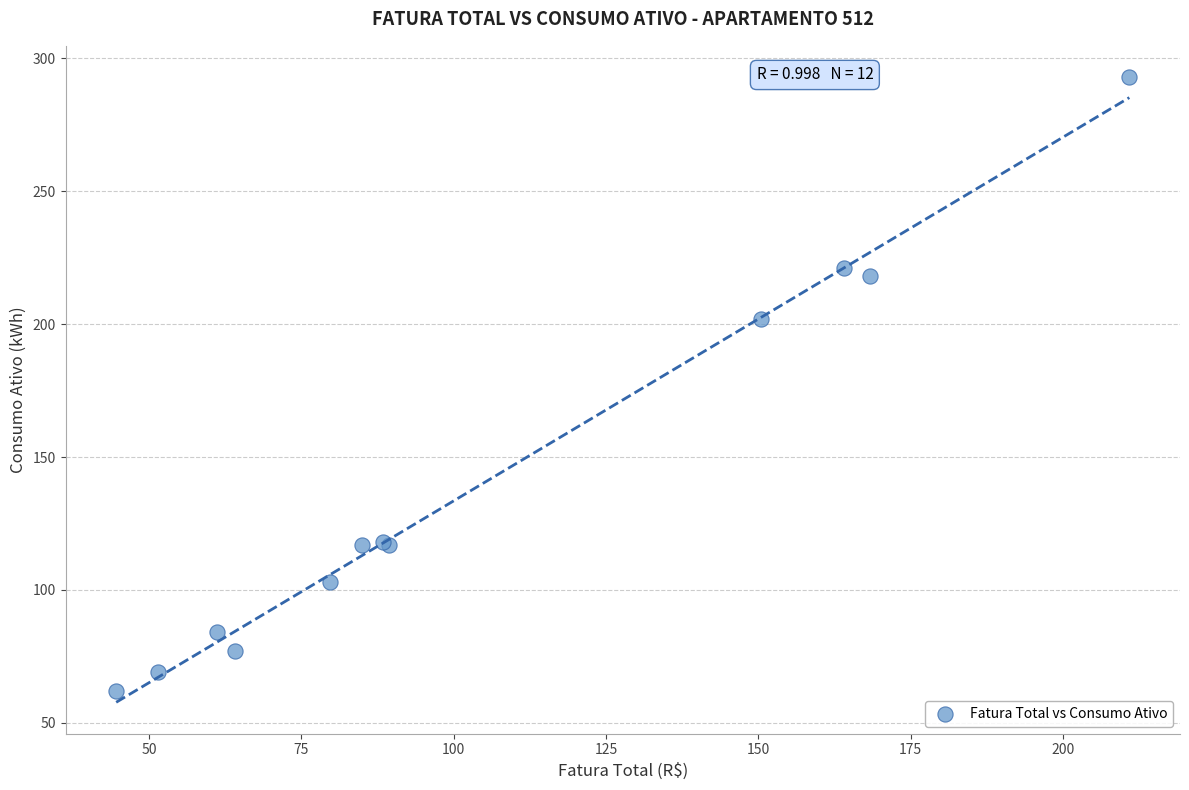

What Y value in the scatter plot is closest to 177?

202